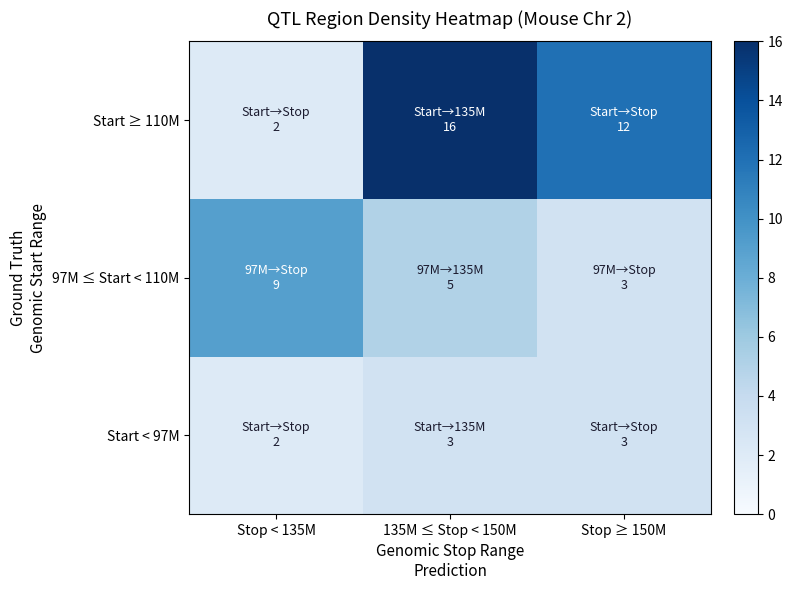

At how many categories does at least one series exceed 11?

2